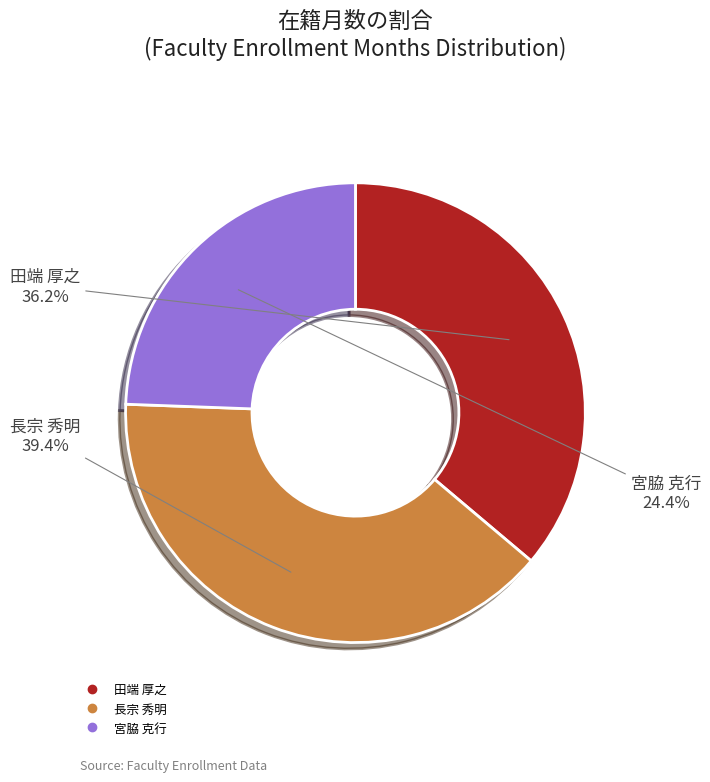

Is there any slice that represents more than half of the pie?

No